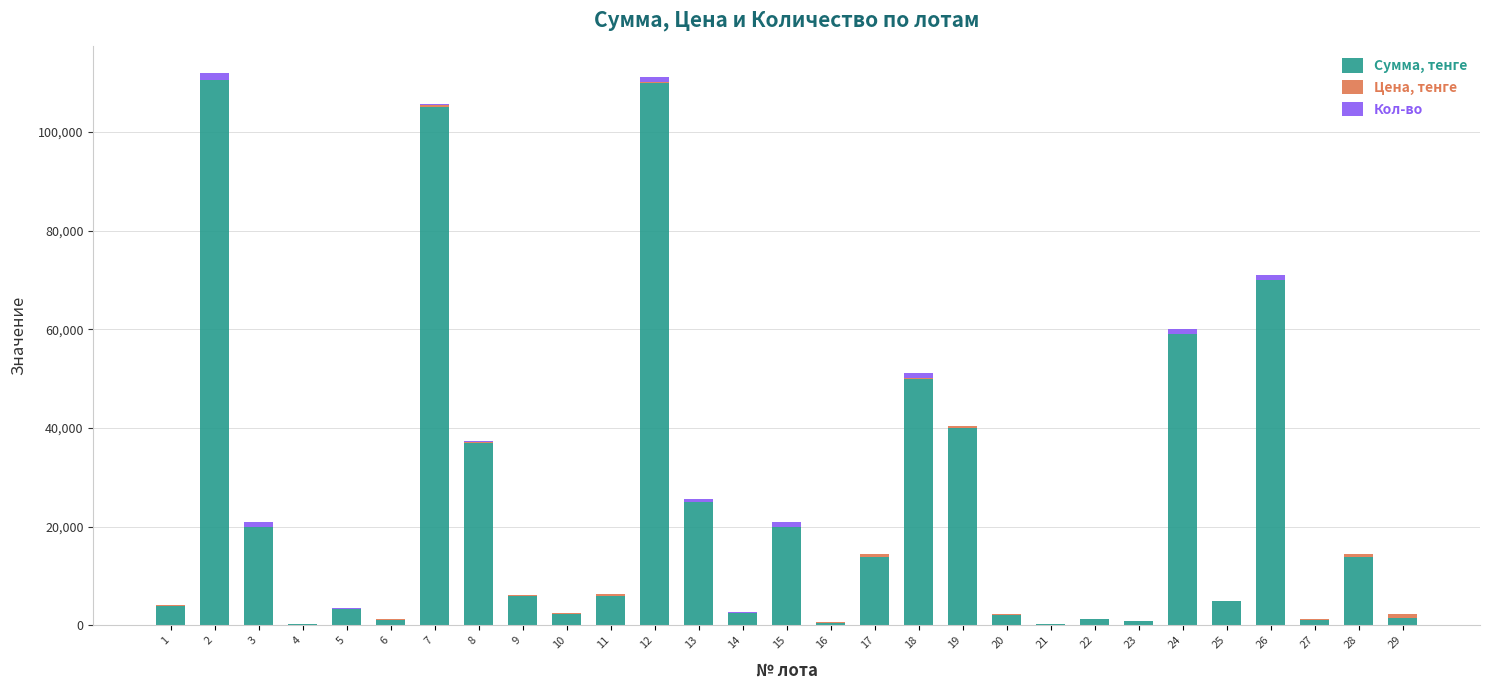

What is the maximum value for Сумма, тенге?

110500